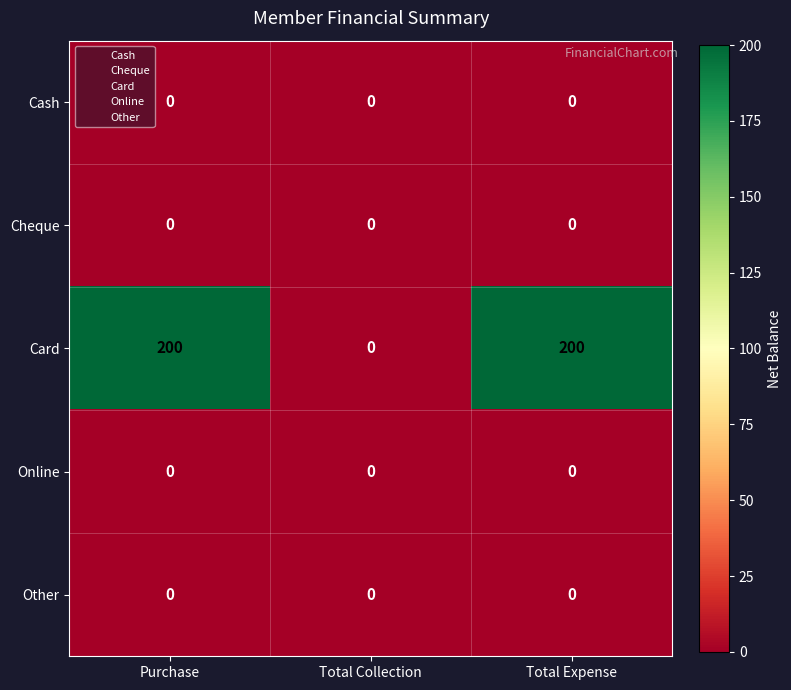

What is the difference between the highest and lowest values at Total Expense?

200